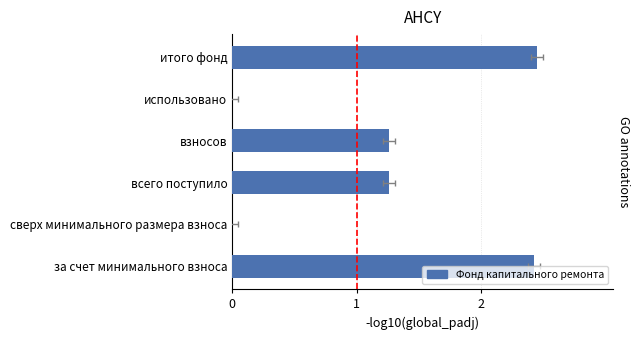

How many data points are less than 1?

2